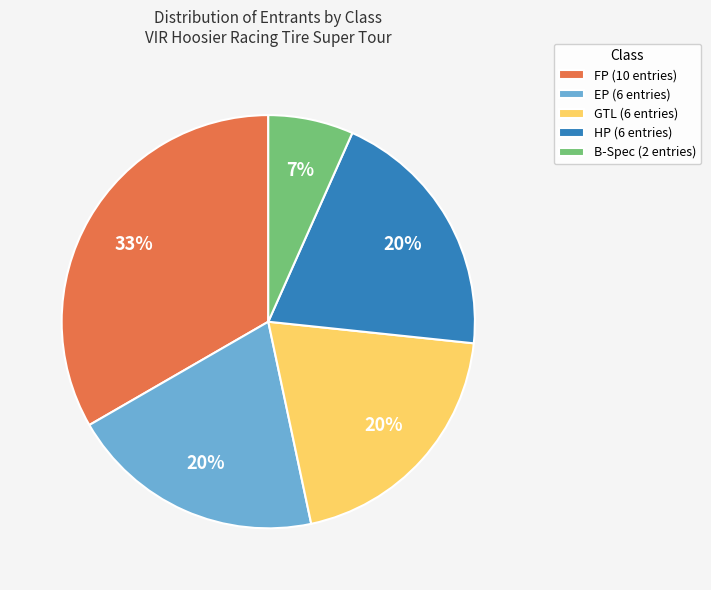

What is the smallest slice in the pie chart?

B-Spec